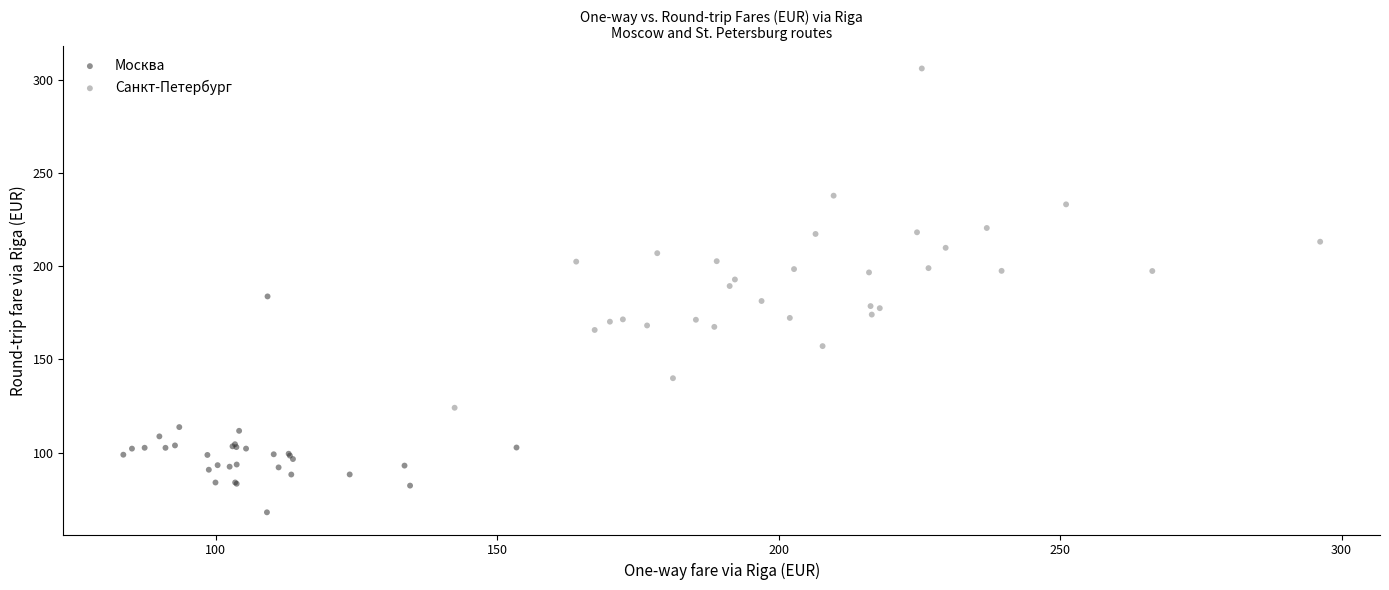

Which series reaches the minimum Y coordinate?

Москва